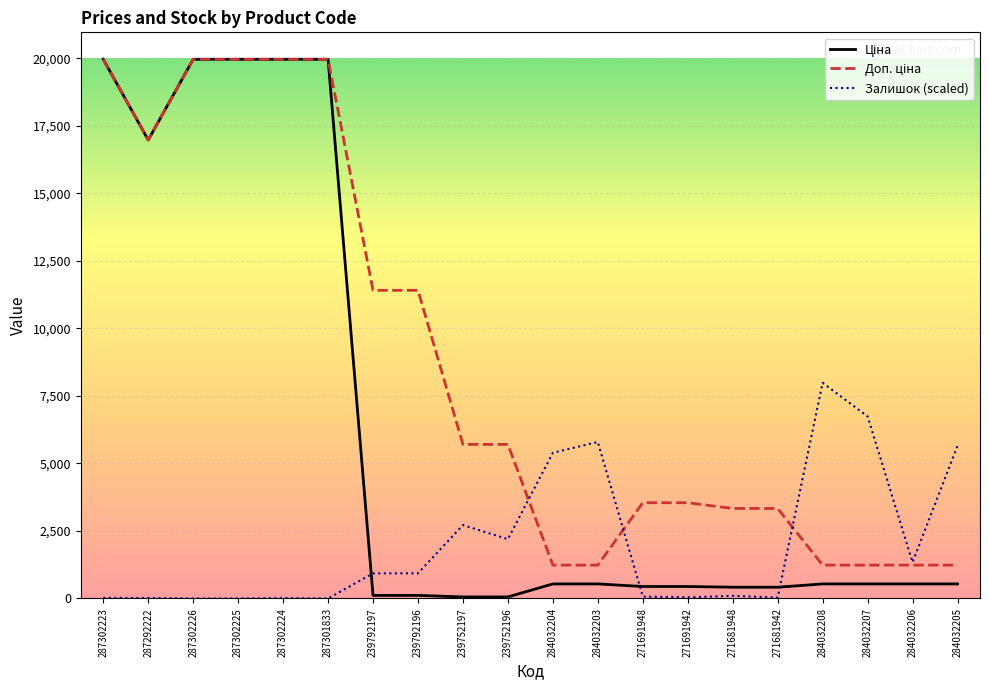

What position from the right is 271681948?

6